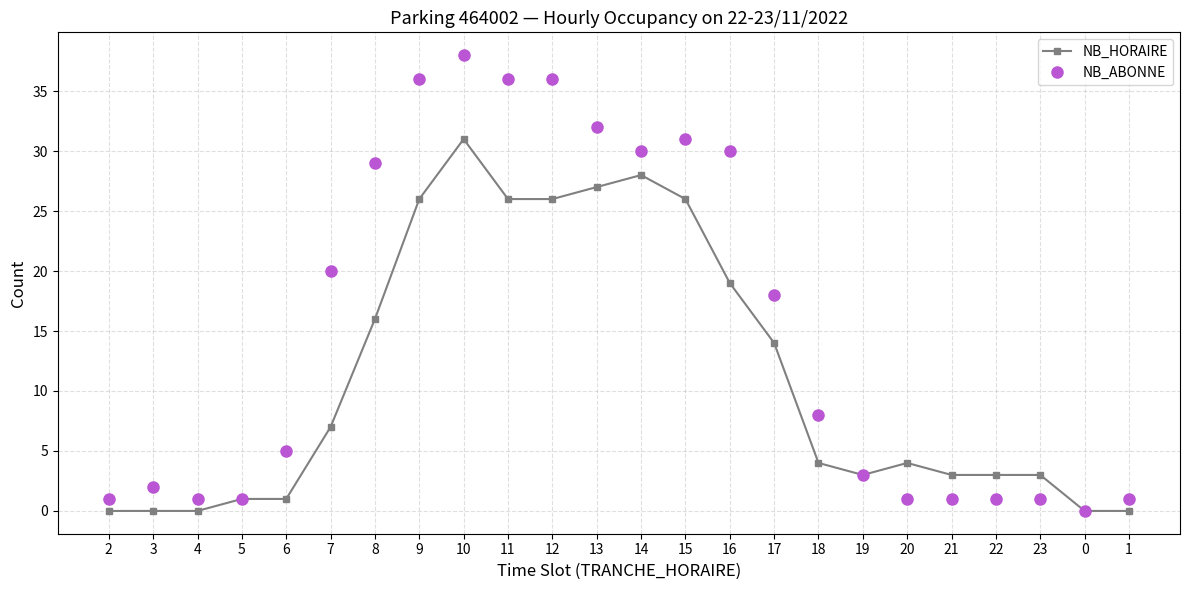

Which series changed the most between 17 and 22?

NB_ABONNE